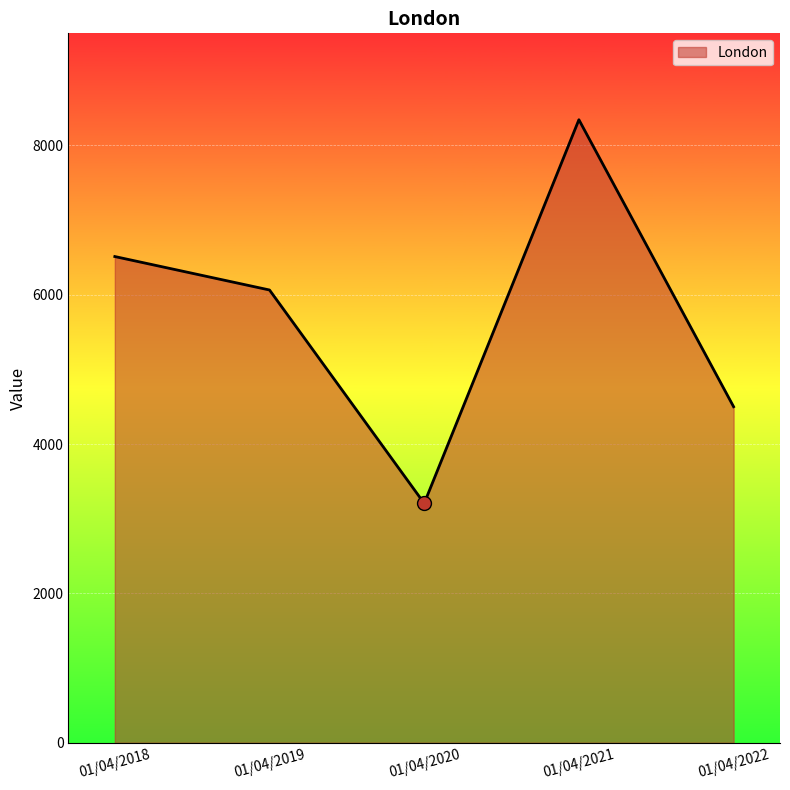

At which category does the chart reach its peak across all series?

01/04/2021